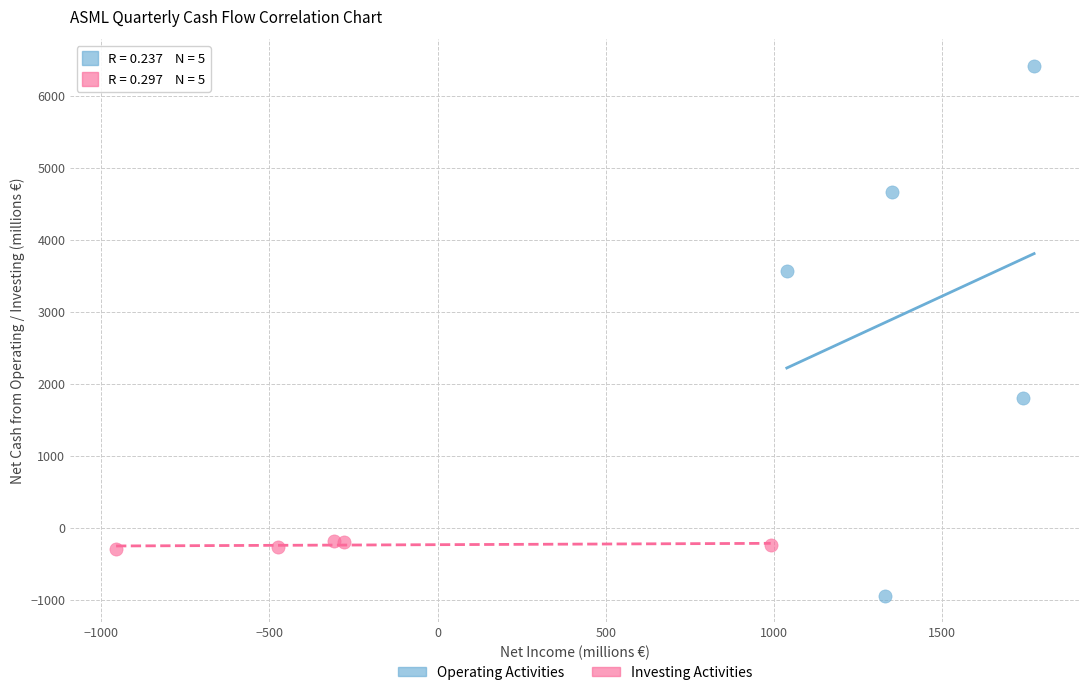

Which series reaches the minimum Y coordinate?

Operating Activities